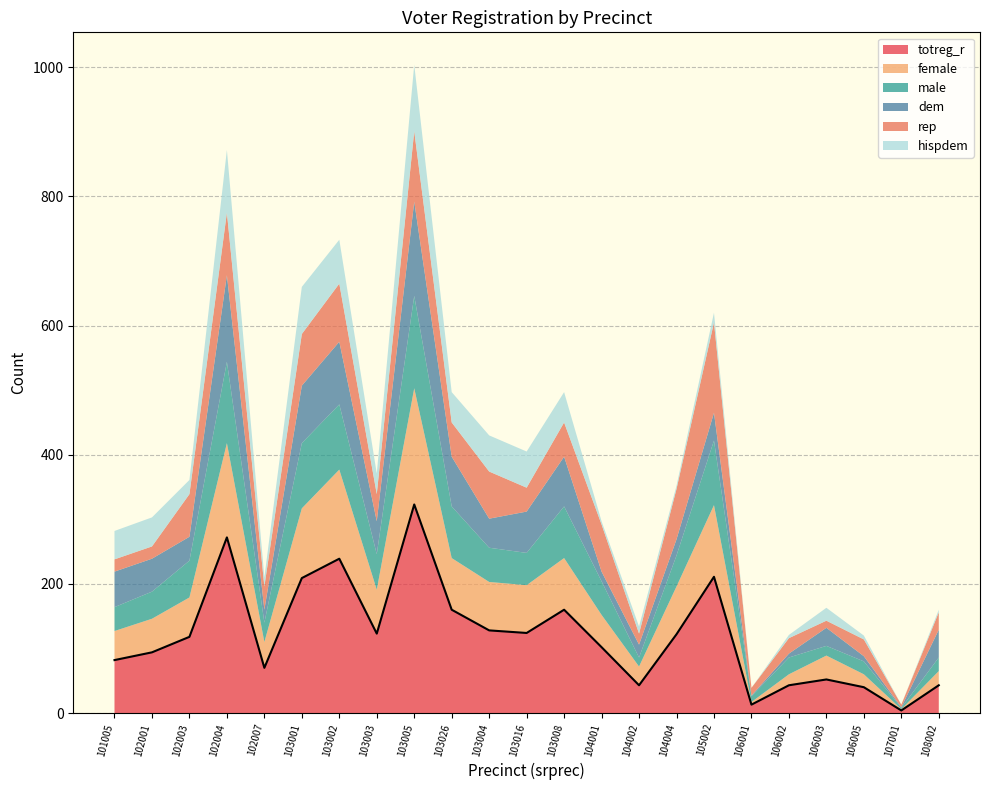

What are all the series names shown in the legend?

totreg_r, female, male, dem, rep, hispdem